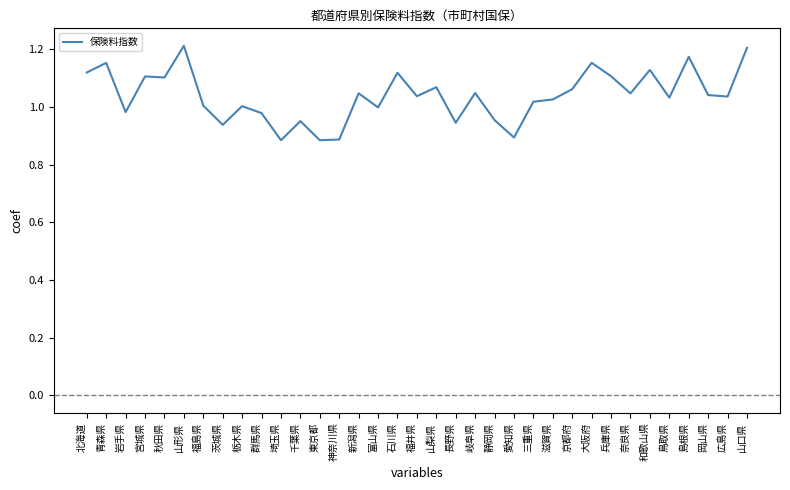

What is the change in value from 愛知県 to 広島県?

+0.1